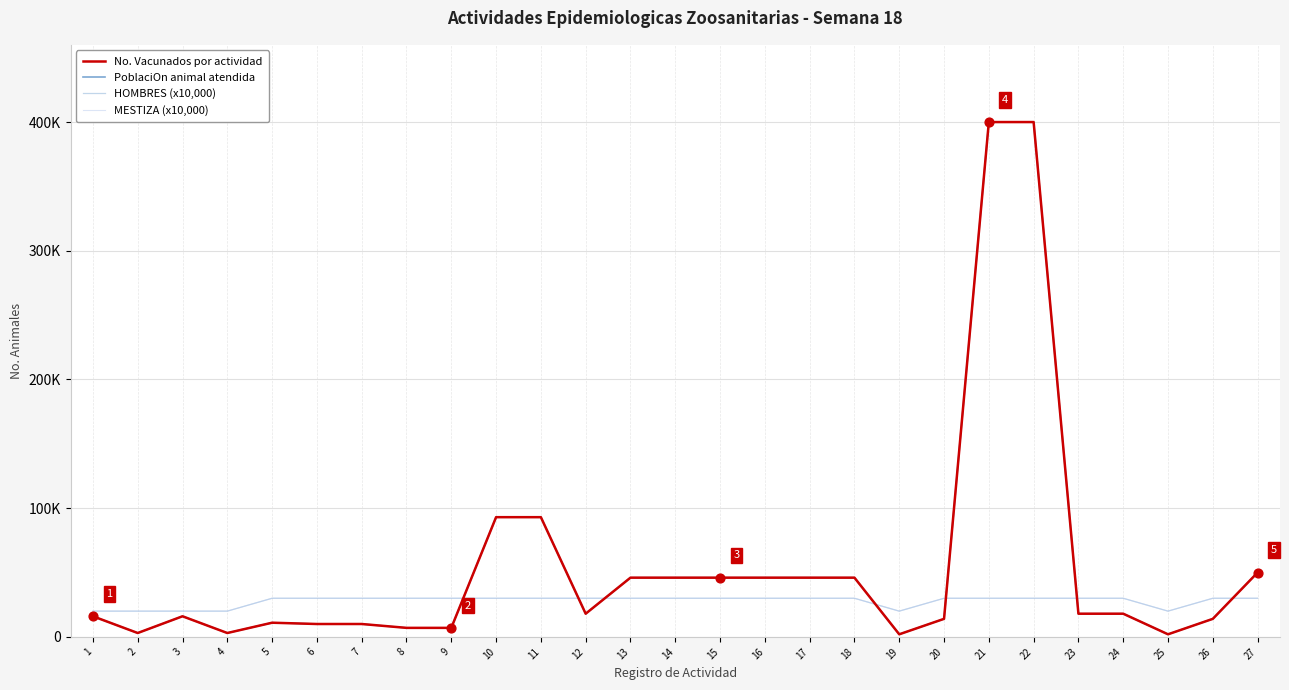

At which category is the sum across all series the highest?

21